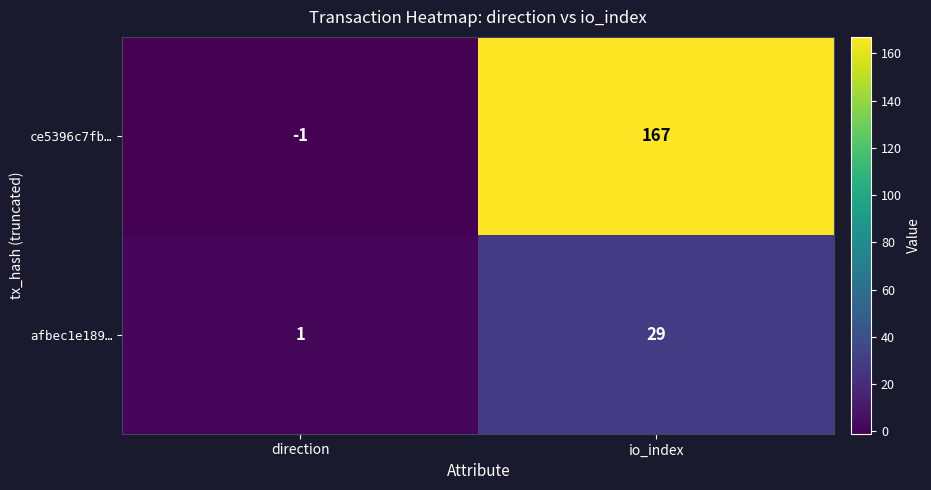

What is the sum of all afbec1e189… values?

30